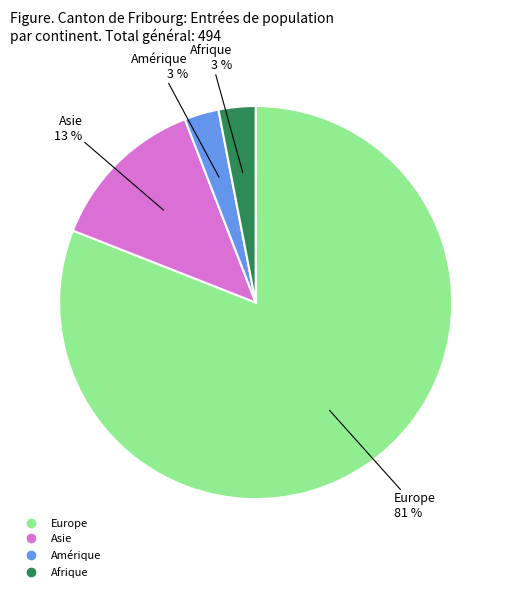

Does any single category account for the majority?

Yes